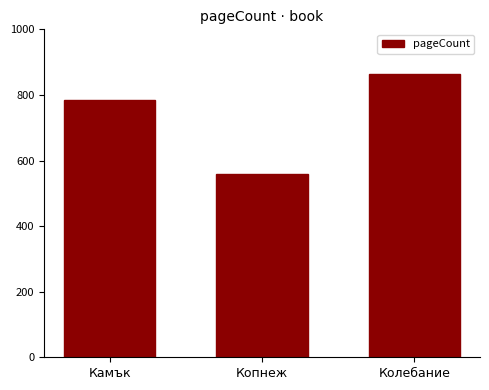

What is the ratio of the value at Камък to the value at Колебание?

0.9